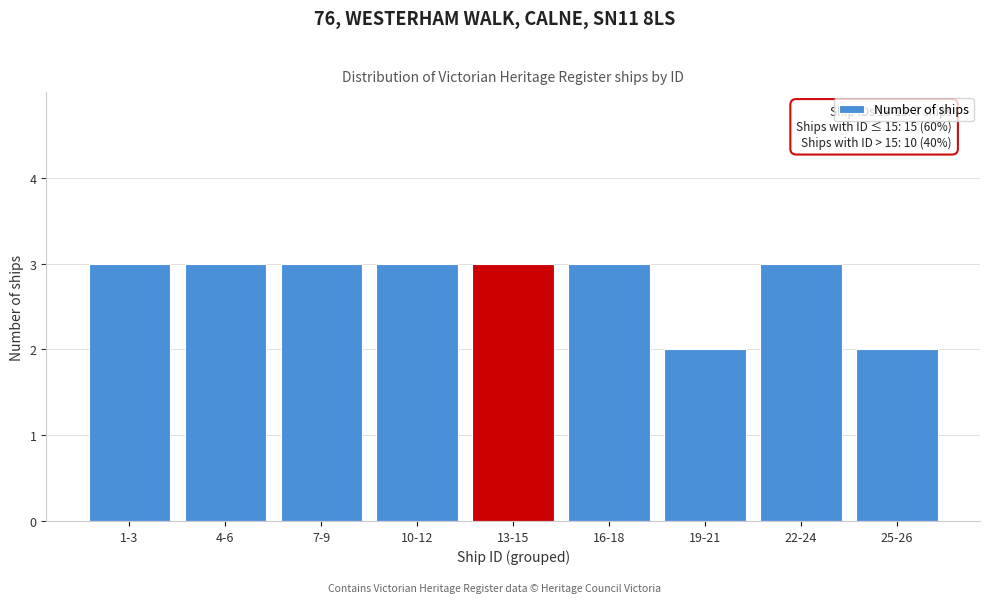

Reading left to right, what are all the values shown in this chart?

1-3=3	4-6=3	7-9=3	10-12=3	13-15=3	16-18=3	19-21=2	22-24=3	25-26=2